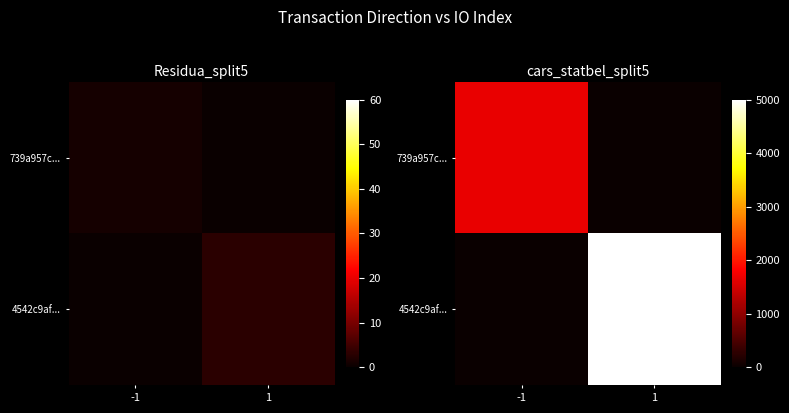

Rank the series by their average value, from highest to lowest.

4542c9af..., 739a957c...